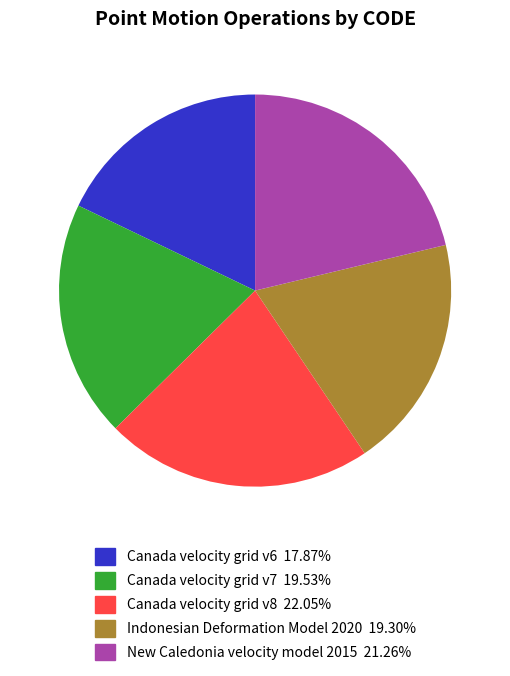

Which has a higher value, Canada velocity grid v8 or Canada velocity grid v6?

Canada velocity grid v8